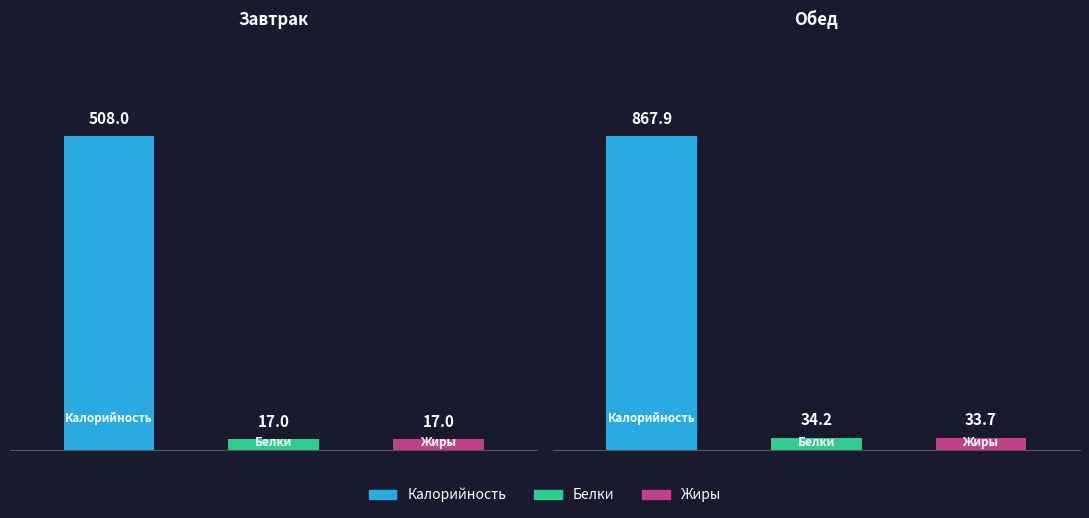

What are all the series names shown in the legend?

Калорийность, Белки, Жиры